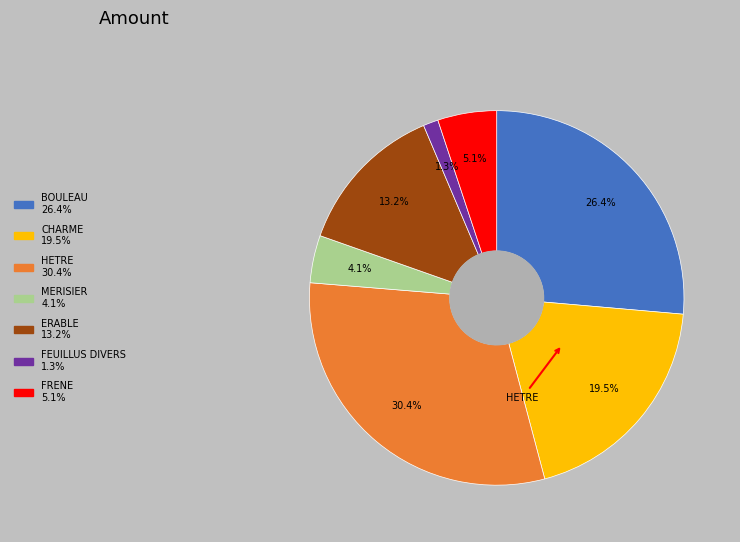

How much of the chart is everything except FRENE?

94.9%